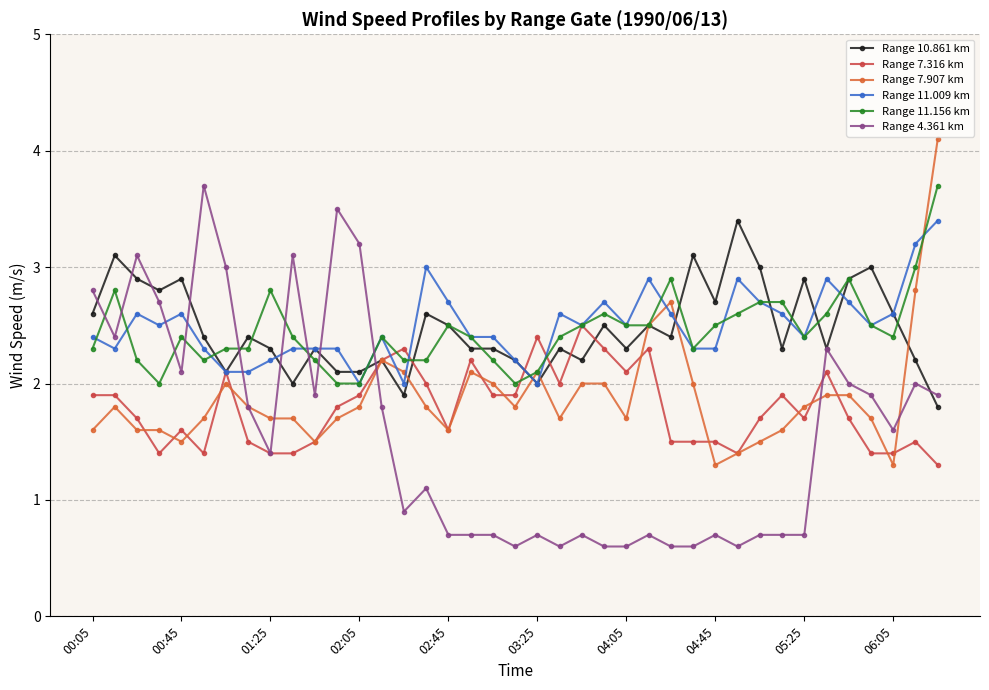

Which series has the widest spread of values?

Range 4.361 km